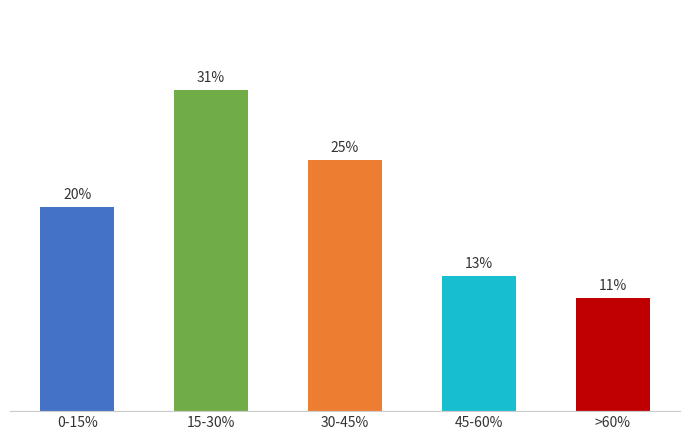

At which category does the chart reach its peak across all series?

15-30%